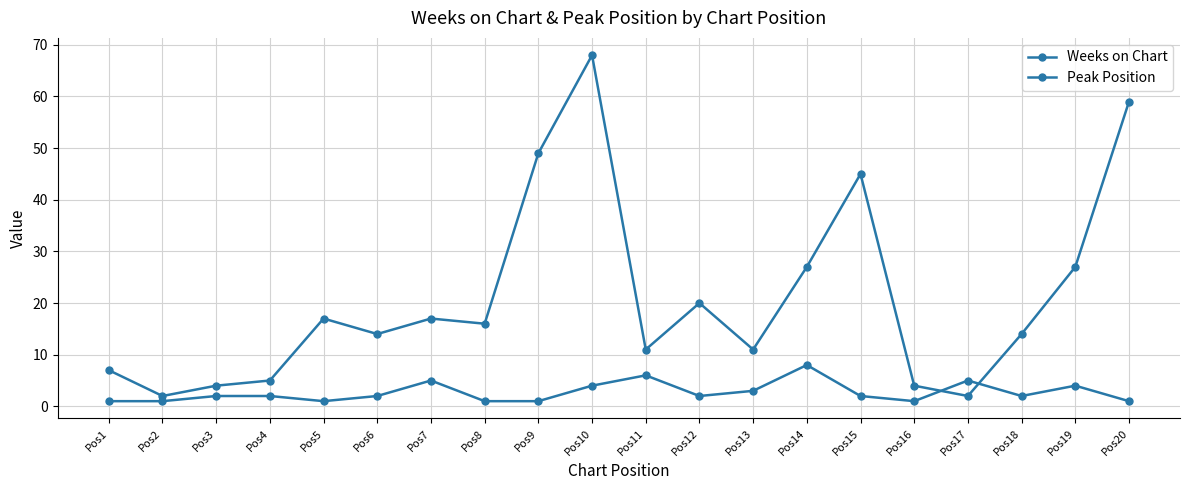

True or false: Weeks on Chart and Peak Position cross at least once.

True